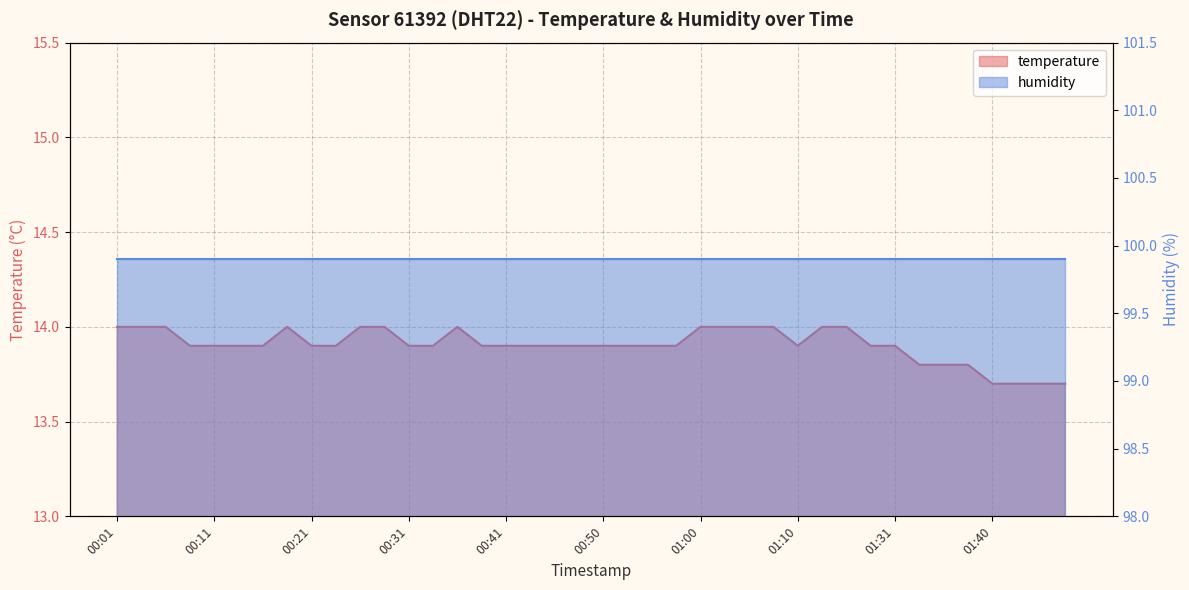

How many values are between 13 and 14?

40